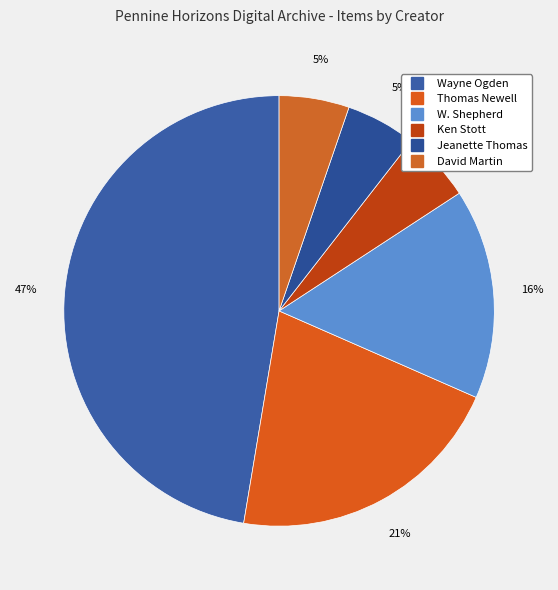

How many segments does this pie chart have?

6